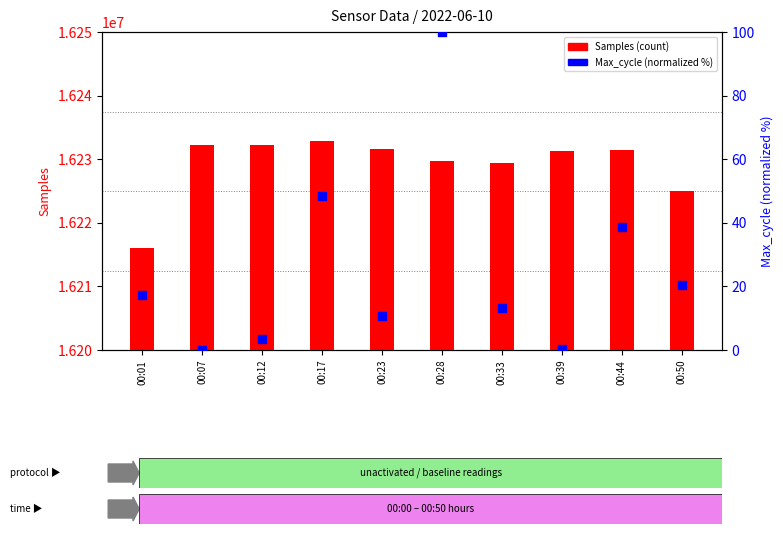

What is the total value across all series at 00:28?

16229788.0